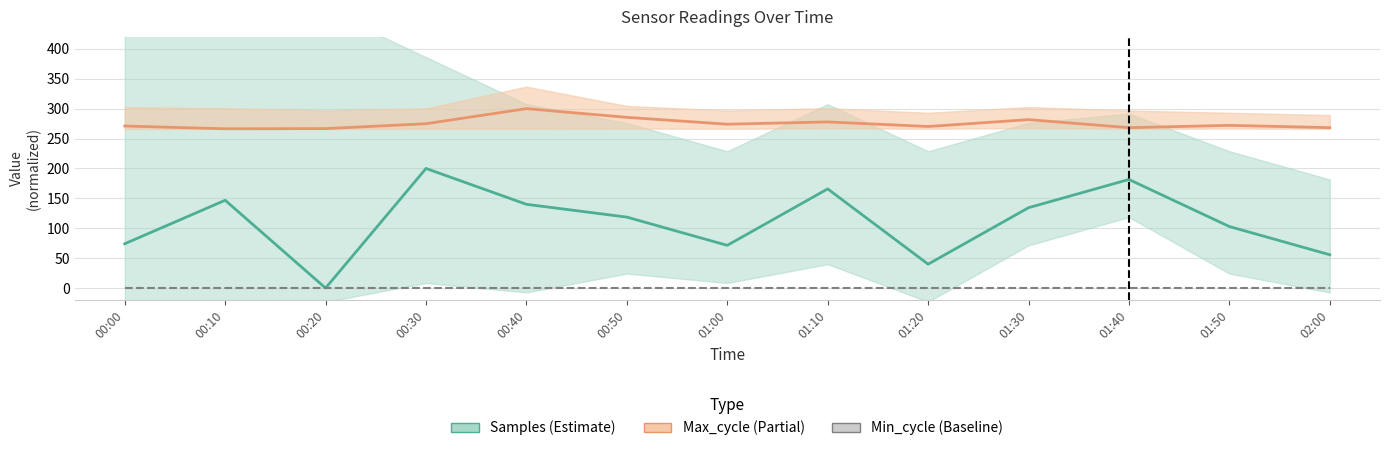

Reading right to left, extract all data points from this chart.

Samples_line: 55.7	102.9	181.6	134.4	40.0	165.9	71.4	118.6	140.0	200.0	0.0	146.8	74.1
Max_cycle_line: 268.2	272.1	268.2	281.6	270.2	277.8	274.0	285.5	300.0	274.8	266.6	266.3	271.0
Min_cycle: 0.0	0.0	0.0	0.0	0.0	0.0	0.0	0.0	0.0	0.0	0.0	0.0	0.0